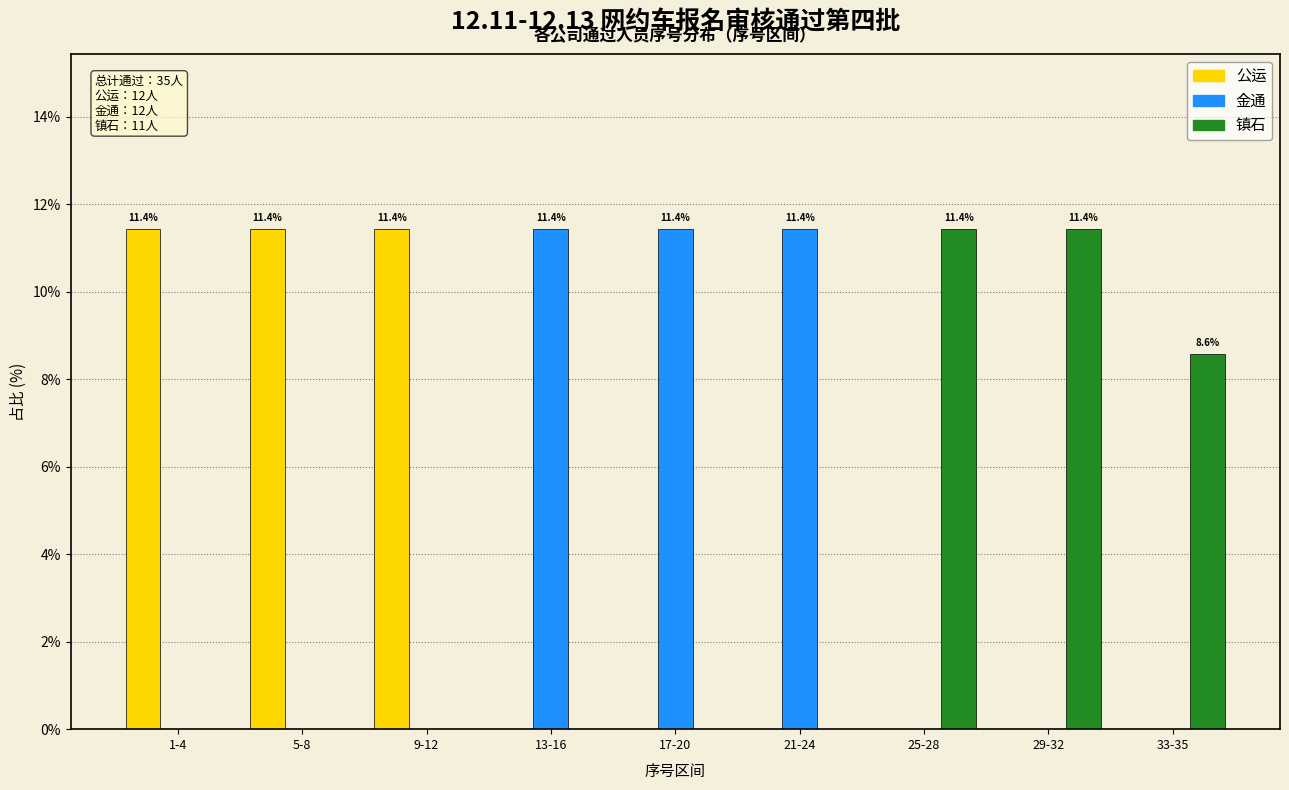

Reading right to left, extract all data points from this chart.

公运: 33-35=0.0	29-32=0.0	25-28=0.0	21-24=0.0	17-20=0.0	13-16=0.0	9-12=11.4	5-8=11.4	1-4=11.4
金通: 33-35=0.0	29-32=0.0	25-28=0.0	21-24=11.4	17-20=11.4	13-16=11.4	9-12=0.0	5-8=0.0	1-4=0.0
镇石: 33-35=8.6	29-32=11.4	25-28=11.4	21-24=0.0	17-20=0.0	13-16=0.0	9-12=0.0	5-8=0.0	1-4=0.0